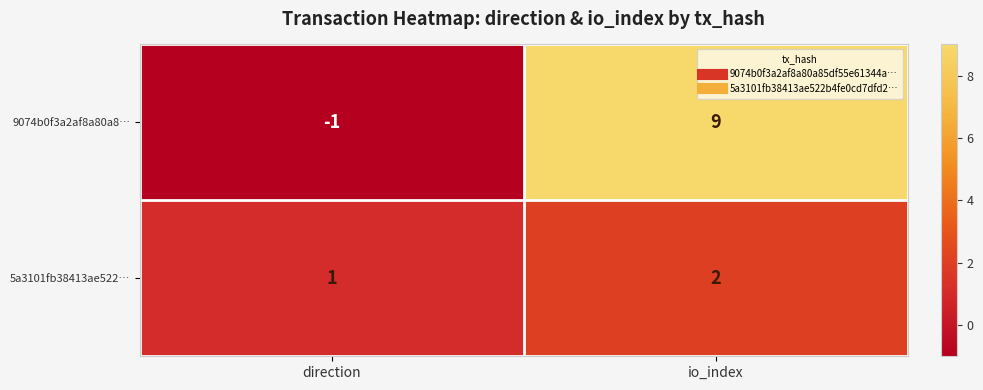

Which series has the largest total across all categories?

9074b0f3a2af8a80a8…